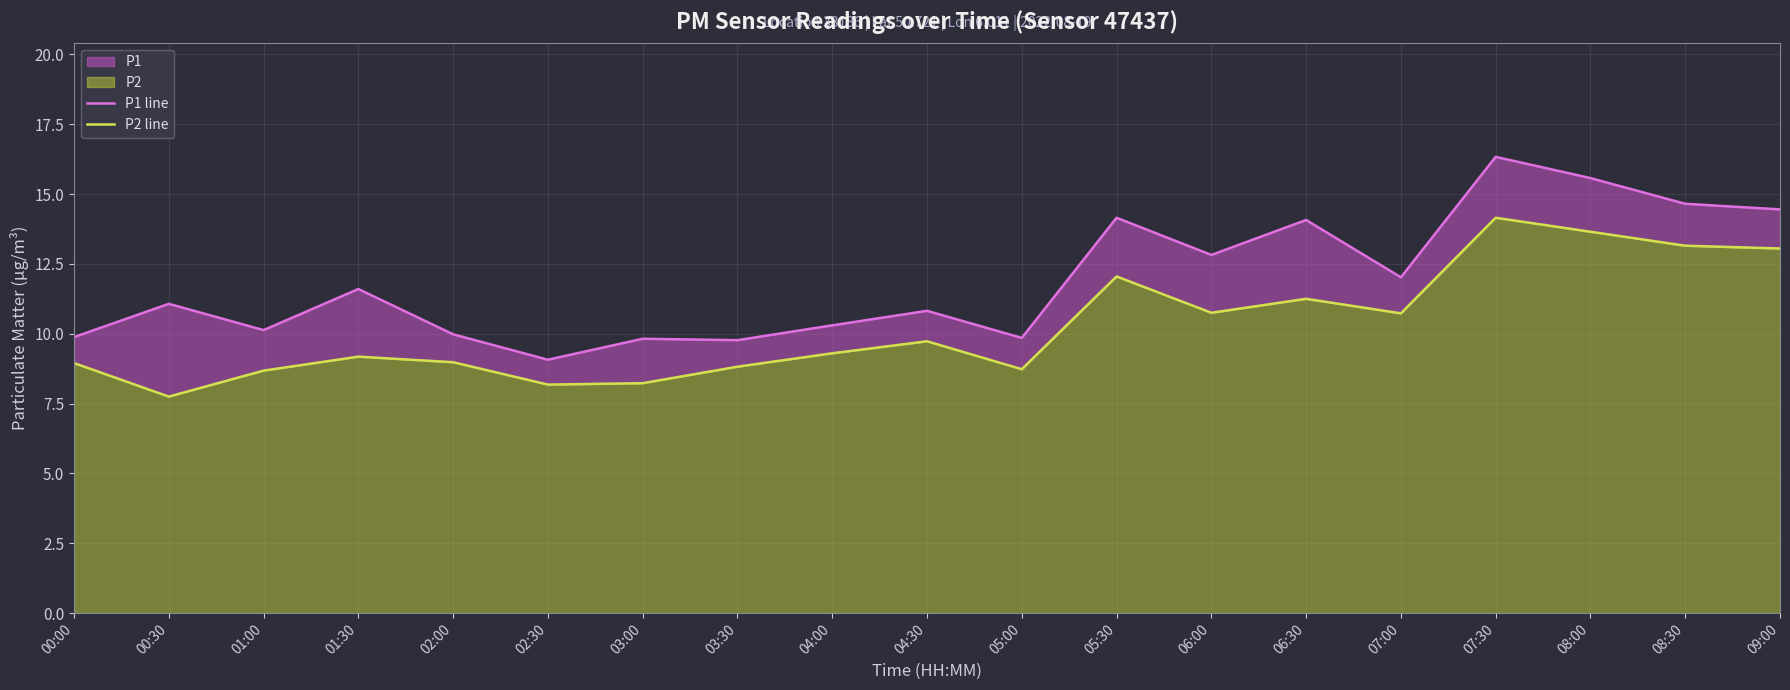

How many series are shown in this chart?

2